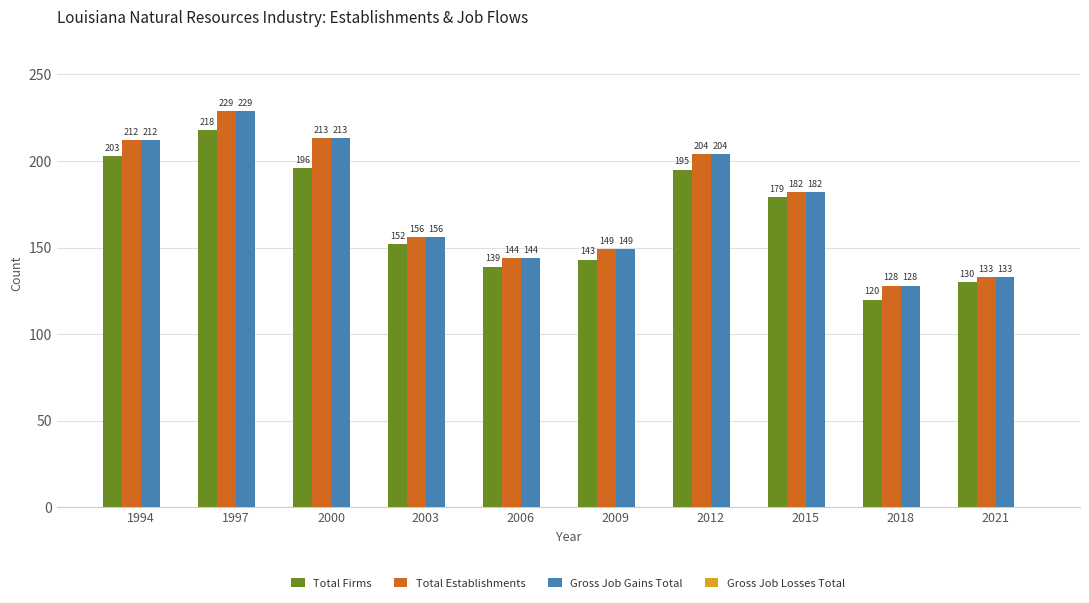

Reading right to left, extract all data points from this chart.

Total Firms: 130	120	179	195	143	139	152	196	218	203
Total Establishments: 133	128	182	204	149	144	156	213	229	212
Gross Job Gains Total: 133	128	182	204	149	144	156	213	229	212